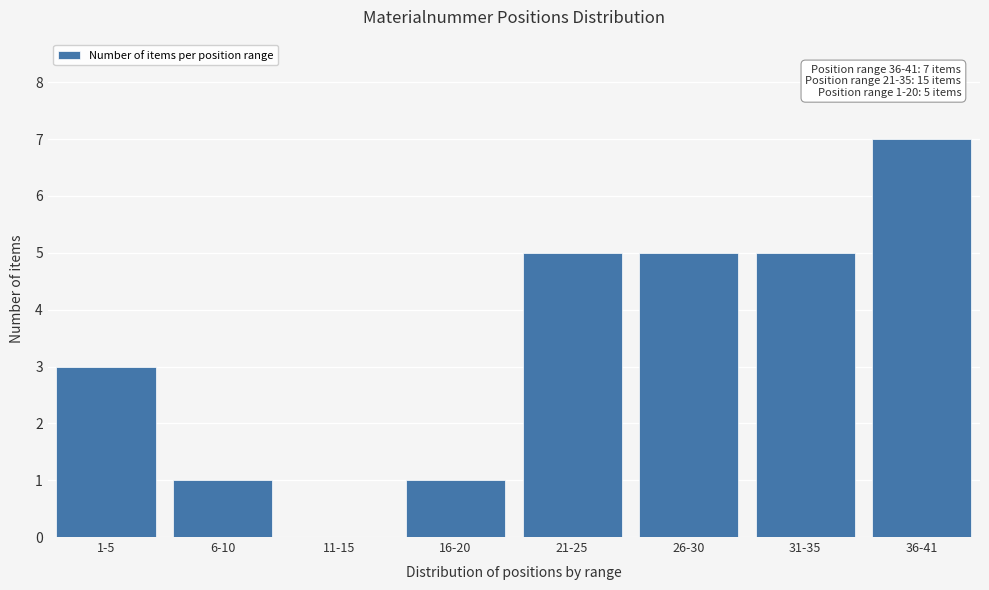

Reading left to right, transcribe all the data shown in this chart.

1-5=3	6-10=1	11-15=0	16-20=1	21-25=5	26-30=5	31-35=5	36-41=7